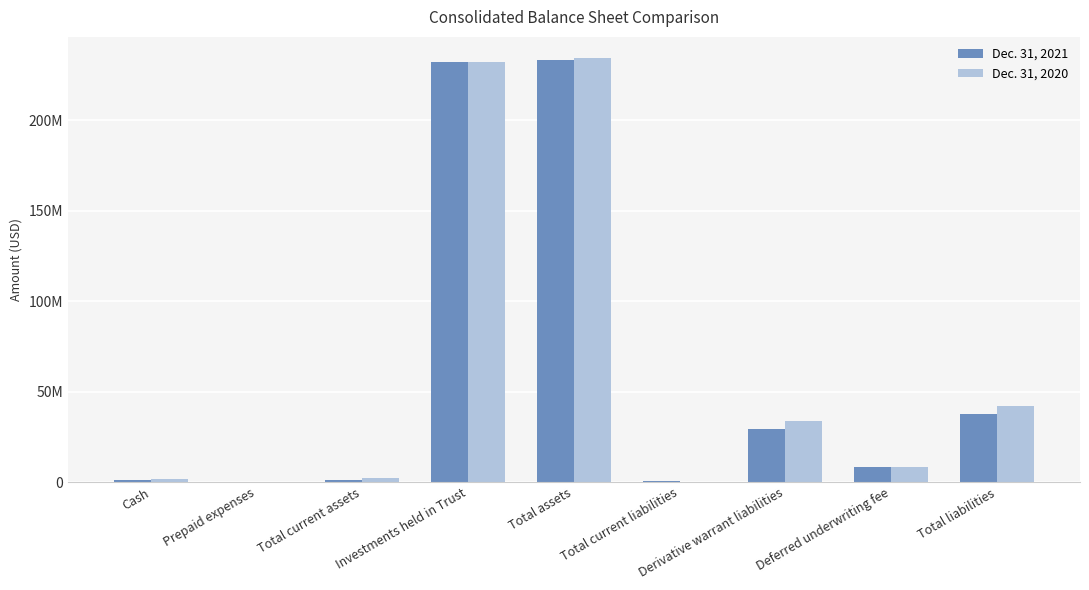

What is the sum of the Dec. 31, 2020 values at Total liabilities and Investments held in Trust?

274061907